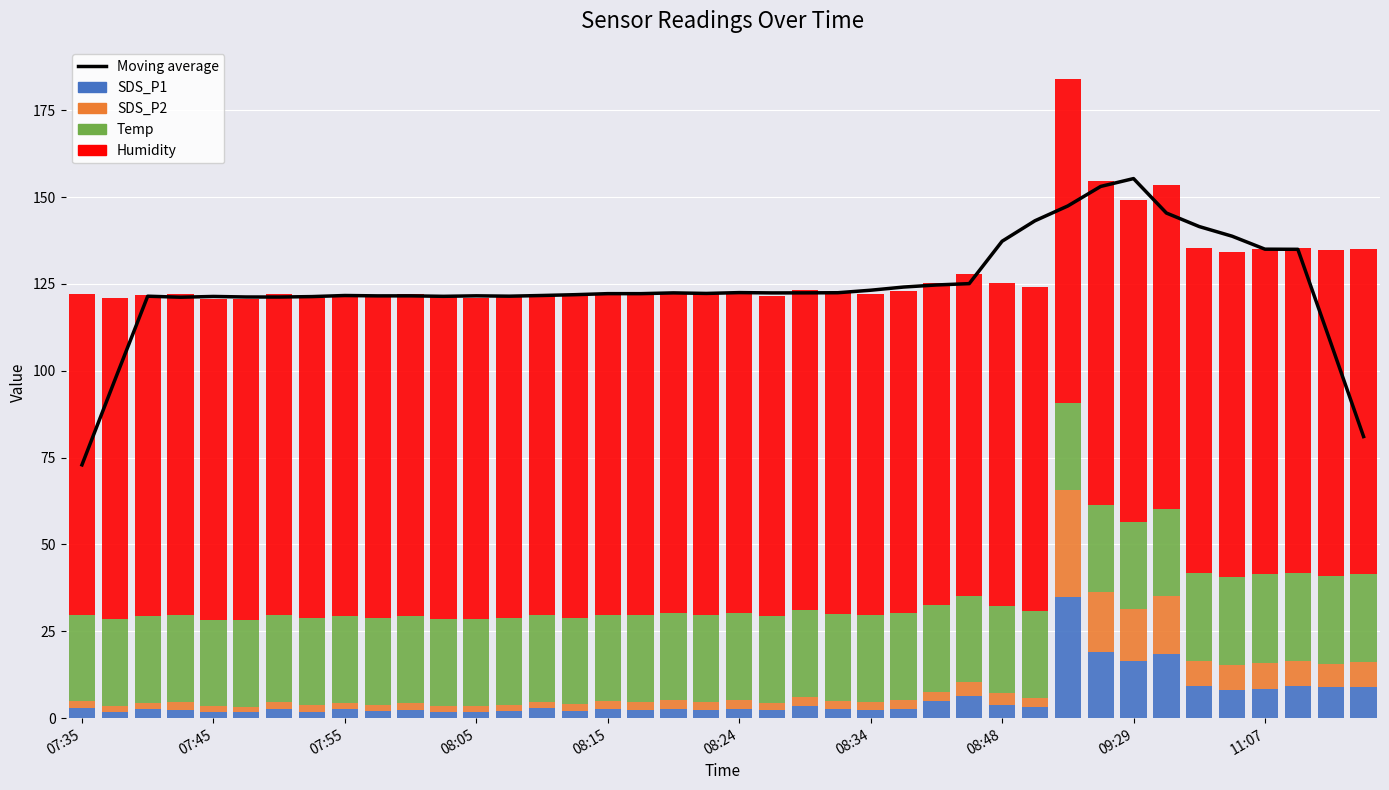

What is the total value across all series at 23?

244.8